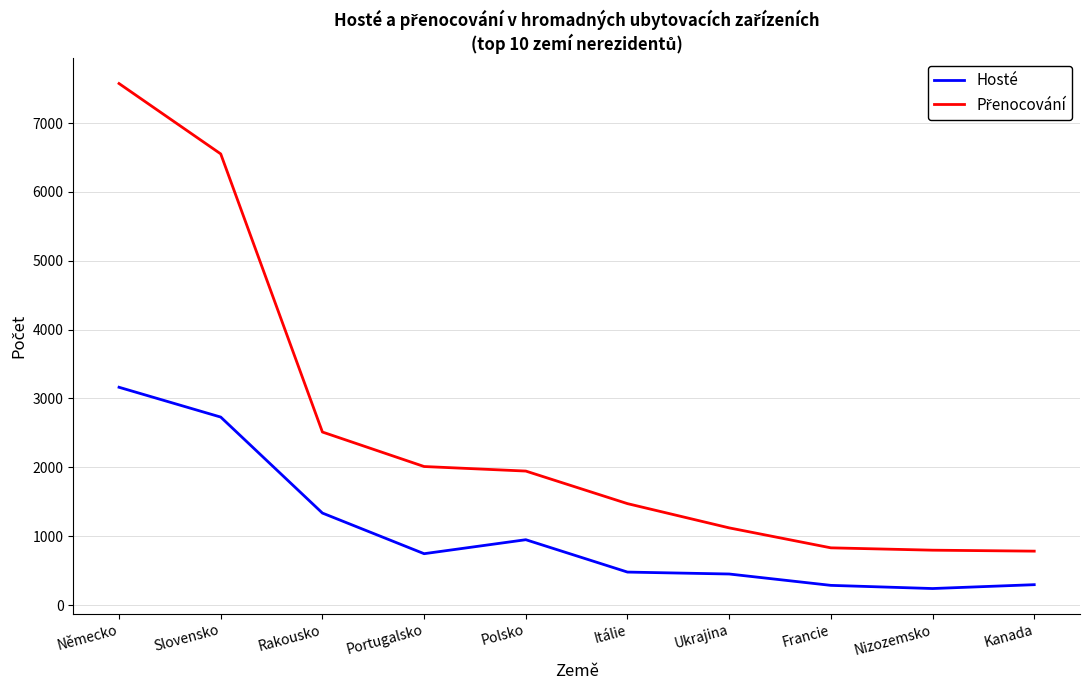

What is the spread (max minus min) of values at Nizozemsko?

557